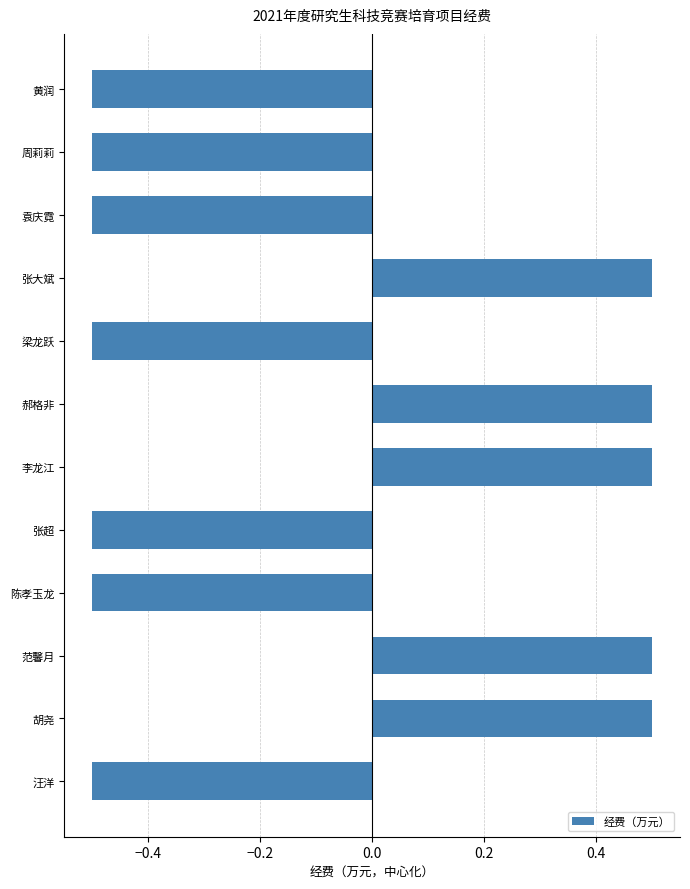

What is the greatest value displayed?

0.5